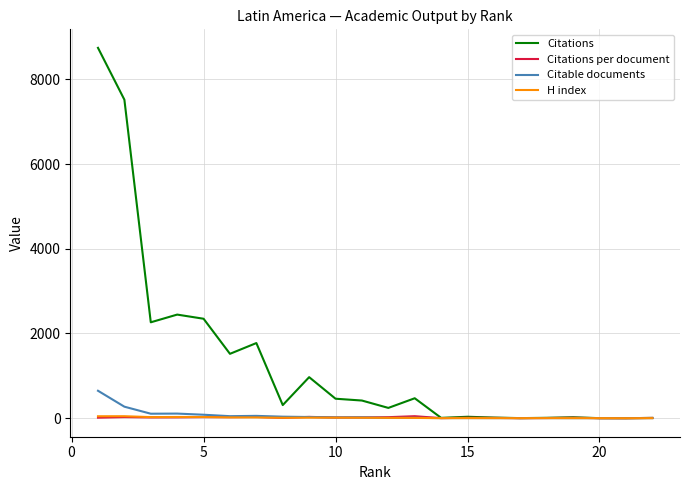

Which series has the largest range (max minus min)?

Citations